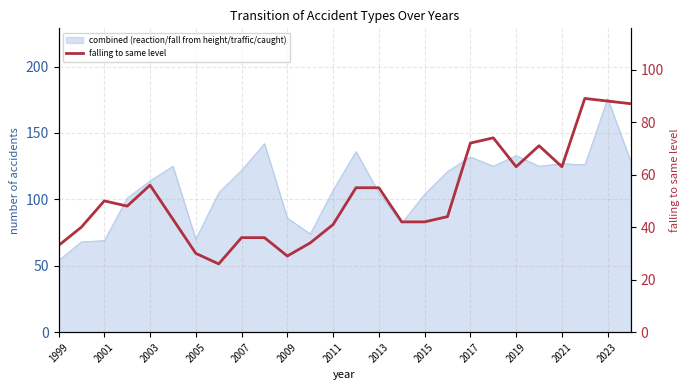

At which category does the chart reach its peak across all series?

23